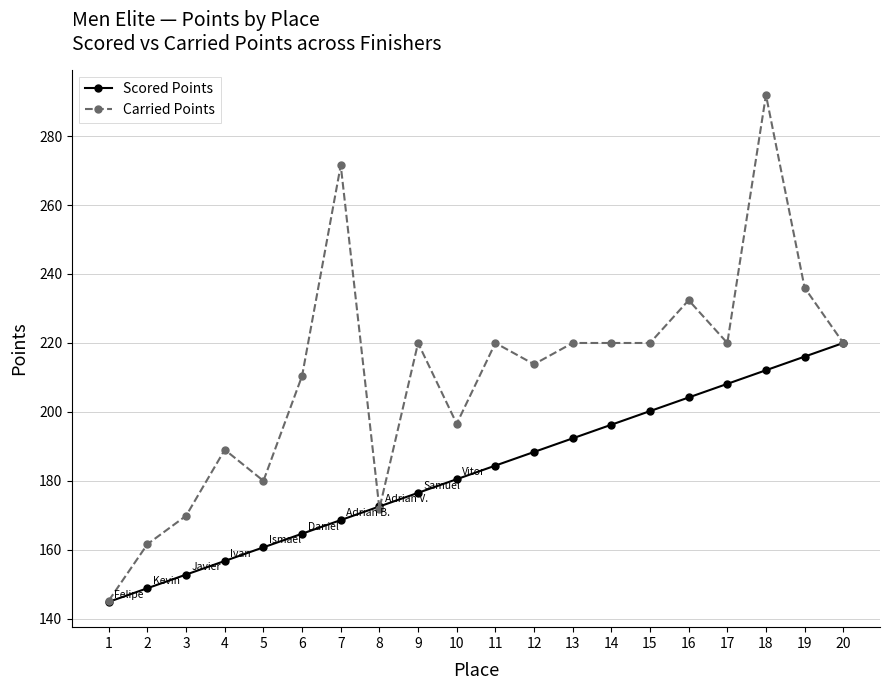

The value of Scored Points at 15 is 273.4. True or false?

False